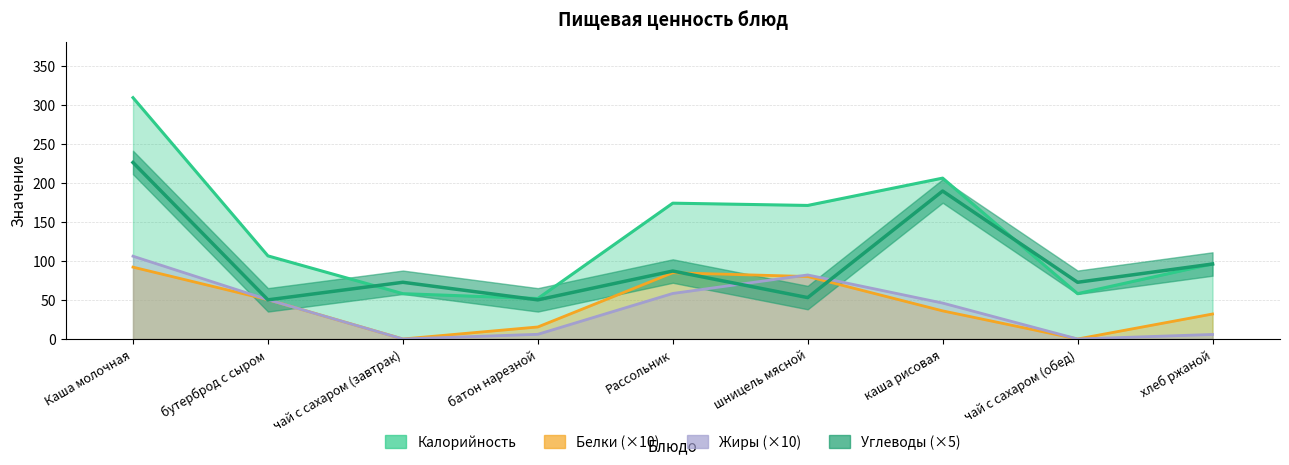

What is the label of the 9th point from the left?

хлеб ржаной